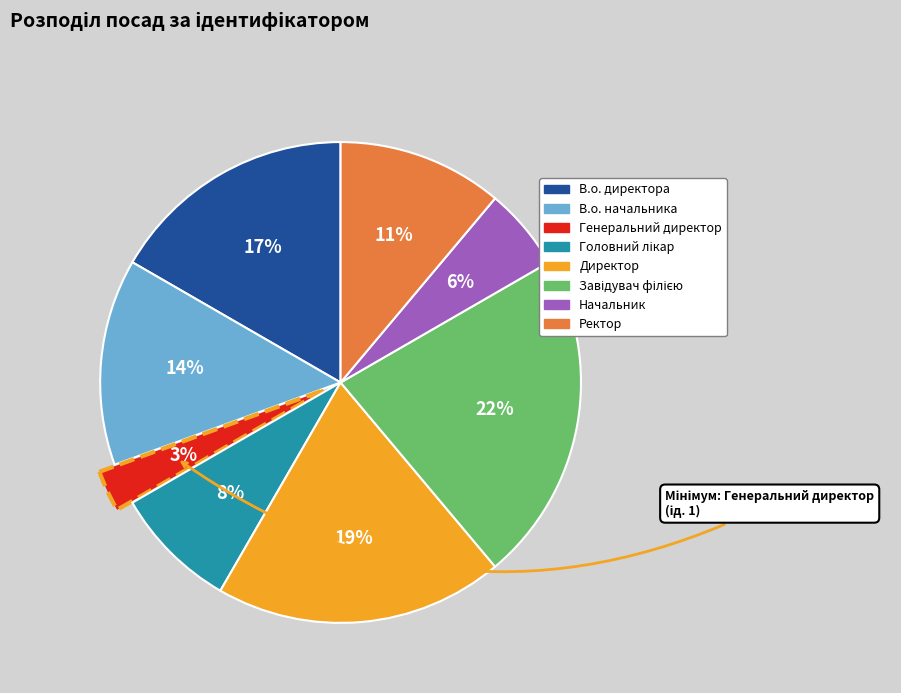

Is it true that Генеральний директор is 14% of the pie?

False